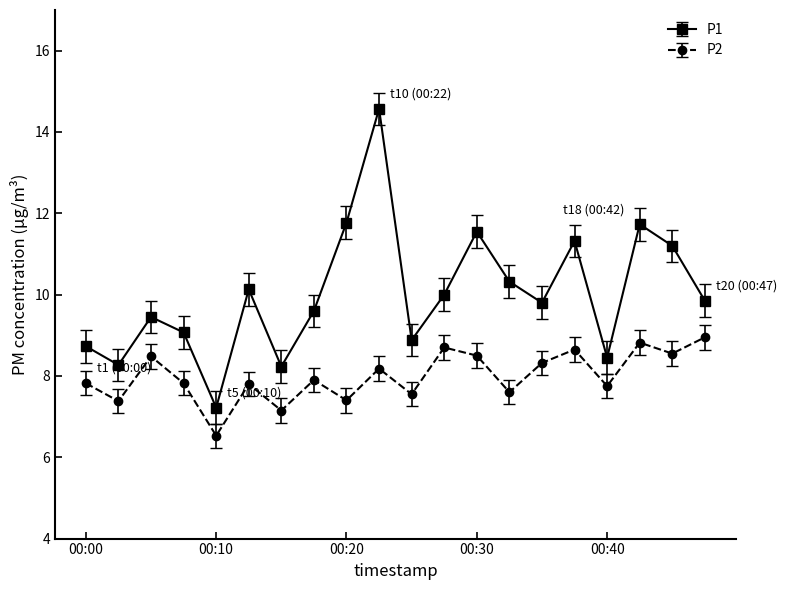

Which series has the largest total across all categories?

P1